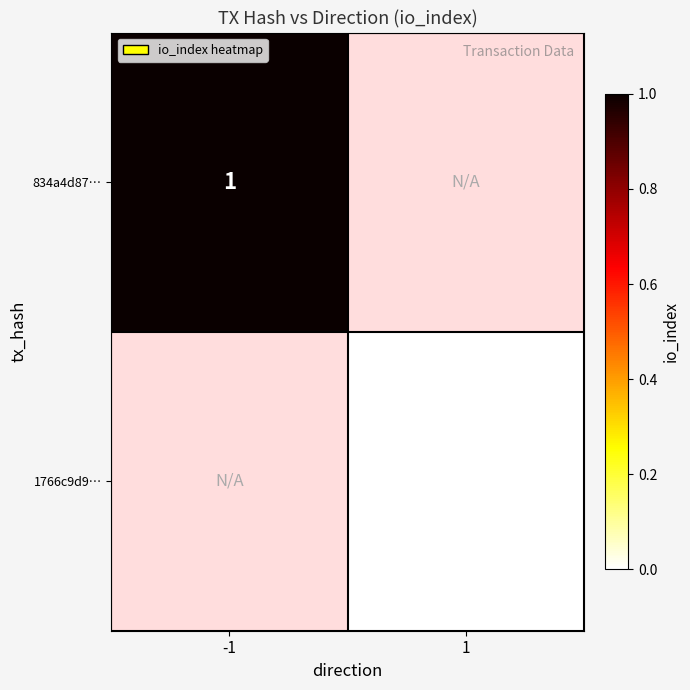

True or false: 834a4d87… has a value of 1 at -1.

True